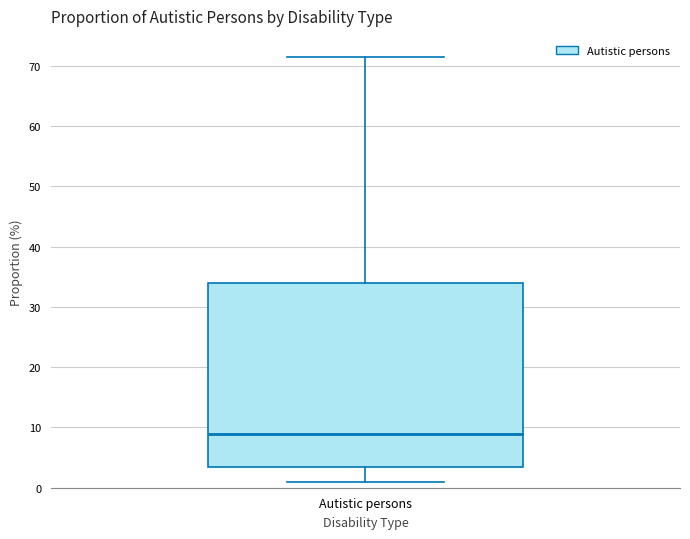

Transcribe this box plot: give where the median line is, the range the box spans, and where the two whiskers end, as read against the y-axis. The values are not printed on the chart, so give them approximately, as read against the axis.

median 9, box 3 to 34, whiskers 1 to 71